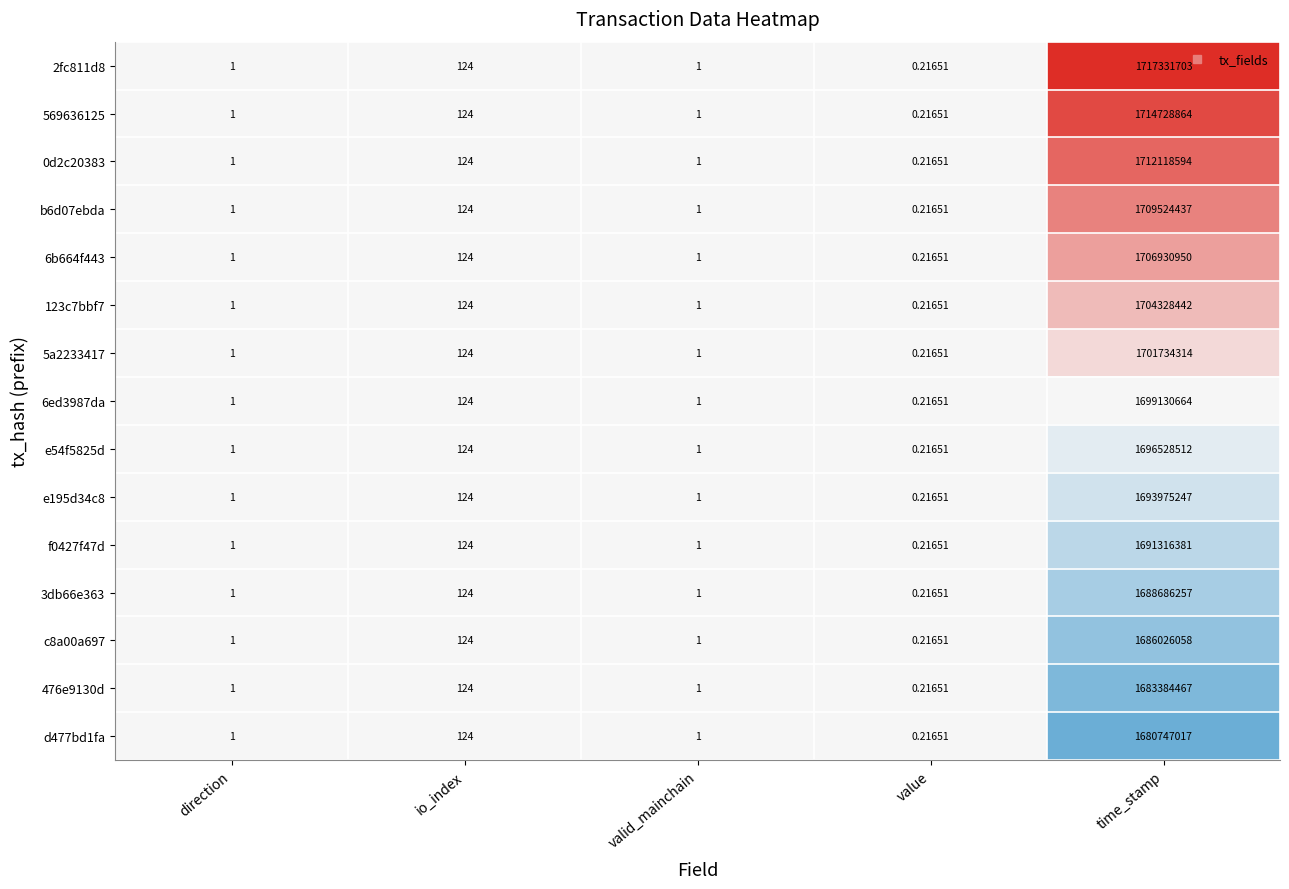

At which category does the chart reach its peak across all series?

time_stamp